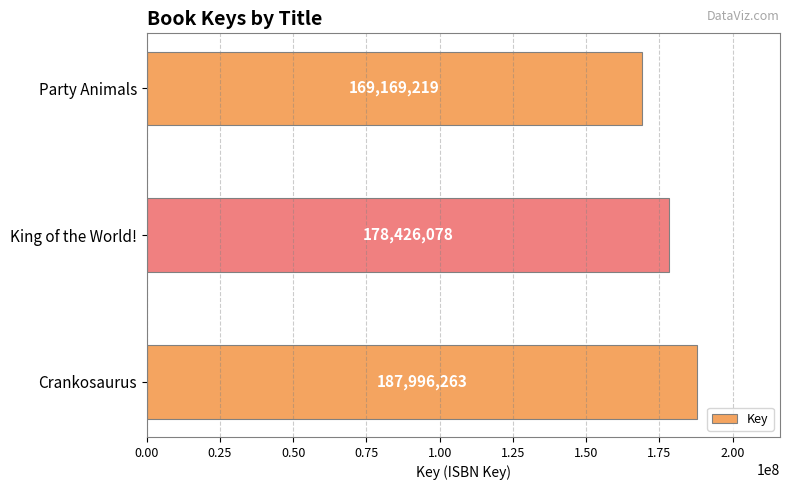

Reading top to bottom, list all the values displayed in this chart.

Party Animals=169169219	King of the World!=178426078	Crankosaurus=187996263